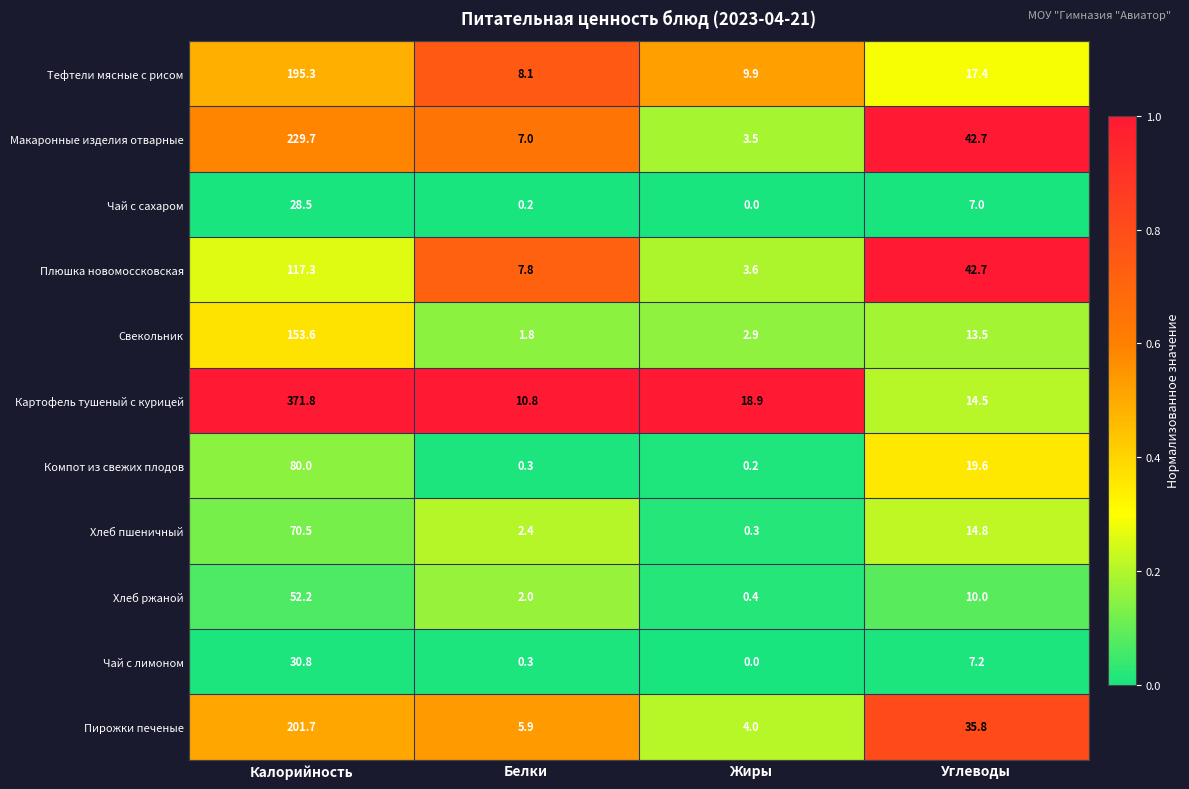

Which series has the largest total across all categories?

Картофель тушеный с курицей